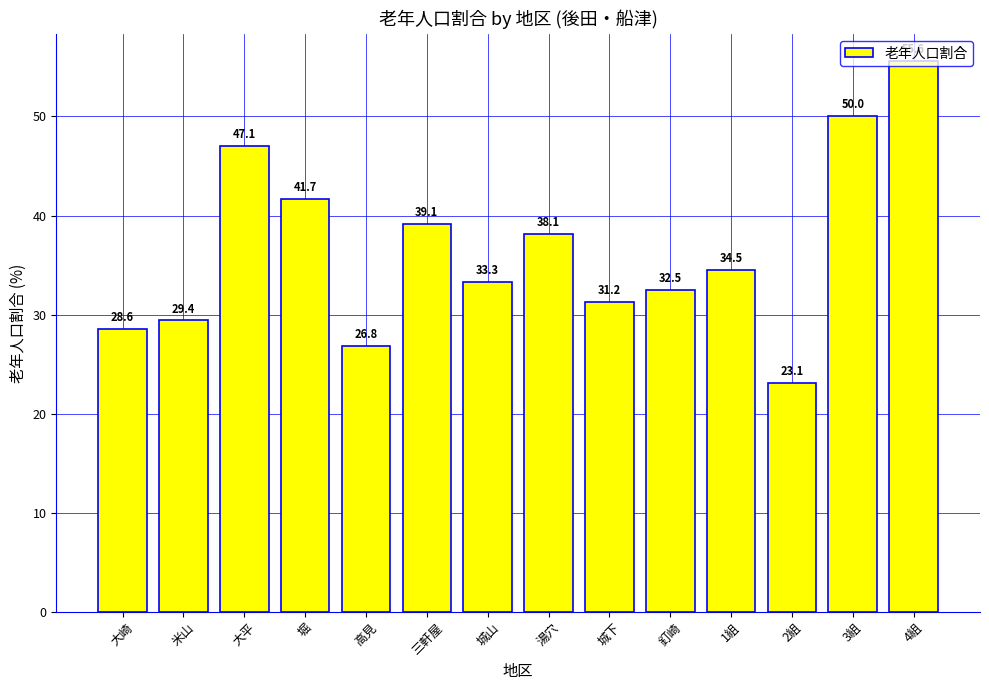

What is the minimum value shown in the chart?

23.1